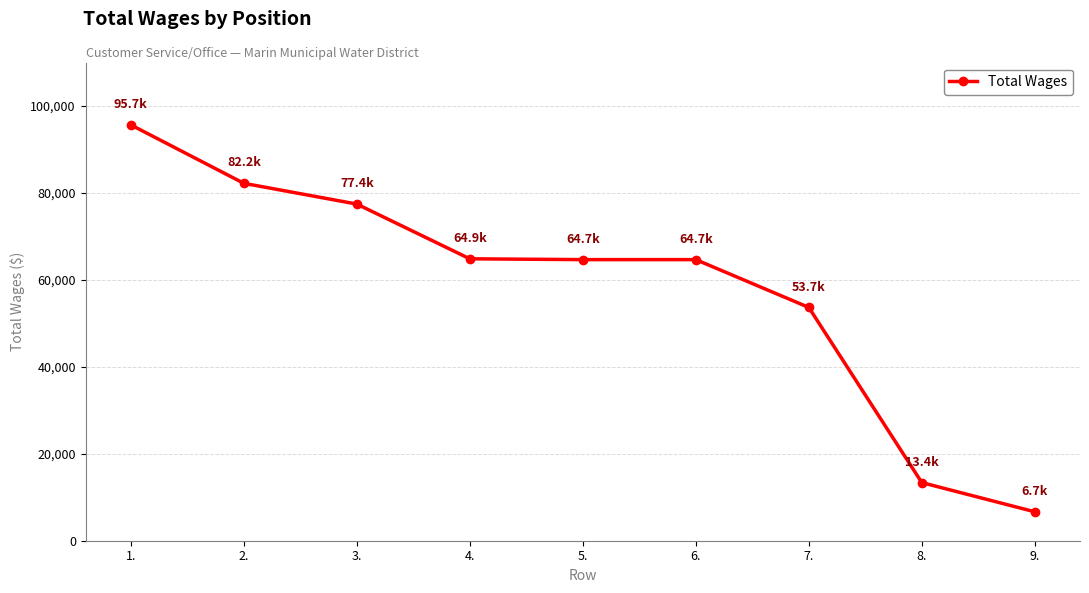

True or false: the data shows 24610 at 5..

False